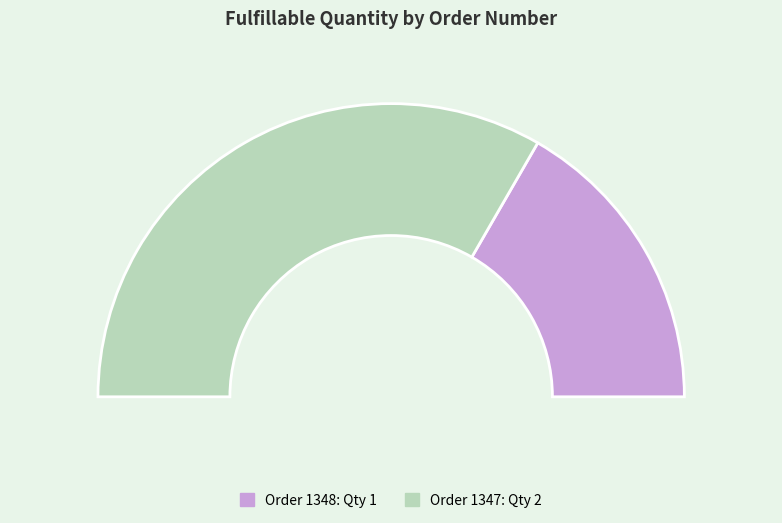

Does any single category account for the majority?

Yes